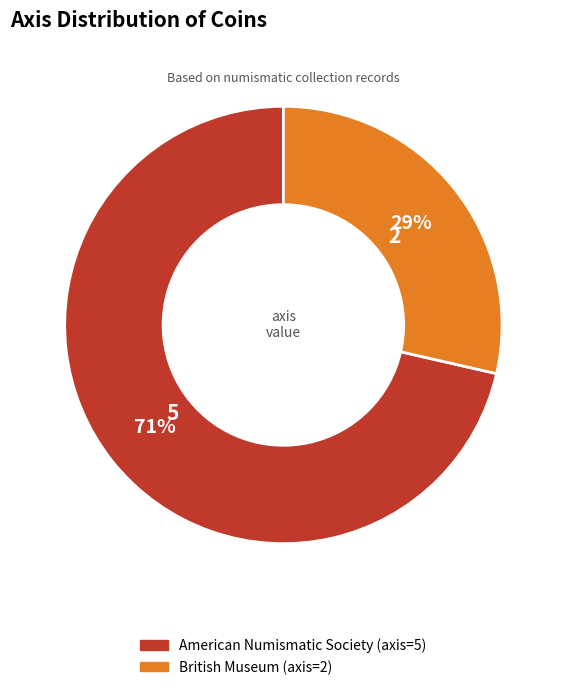

Which has a higher value, American Numismatic Society (axis=5) or British Museum (axis=2)?

American Numismatic Society (axis=5)